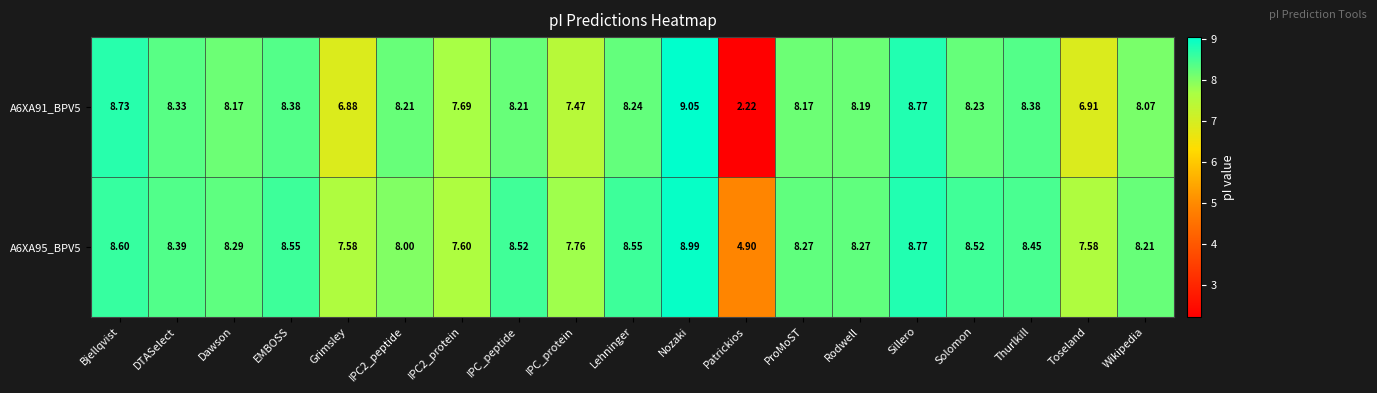

Rank the series at Toseland from highest to lowest value.

A6XA95_BPV5, A6XA91_BPV5